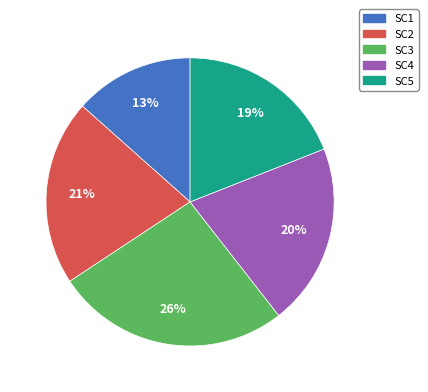

To the nearest percent, what is the average slice percentage?

20%